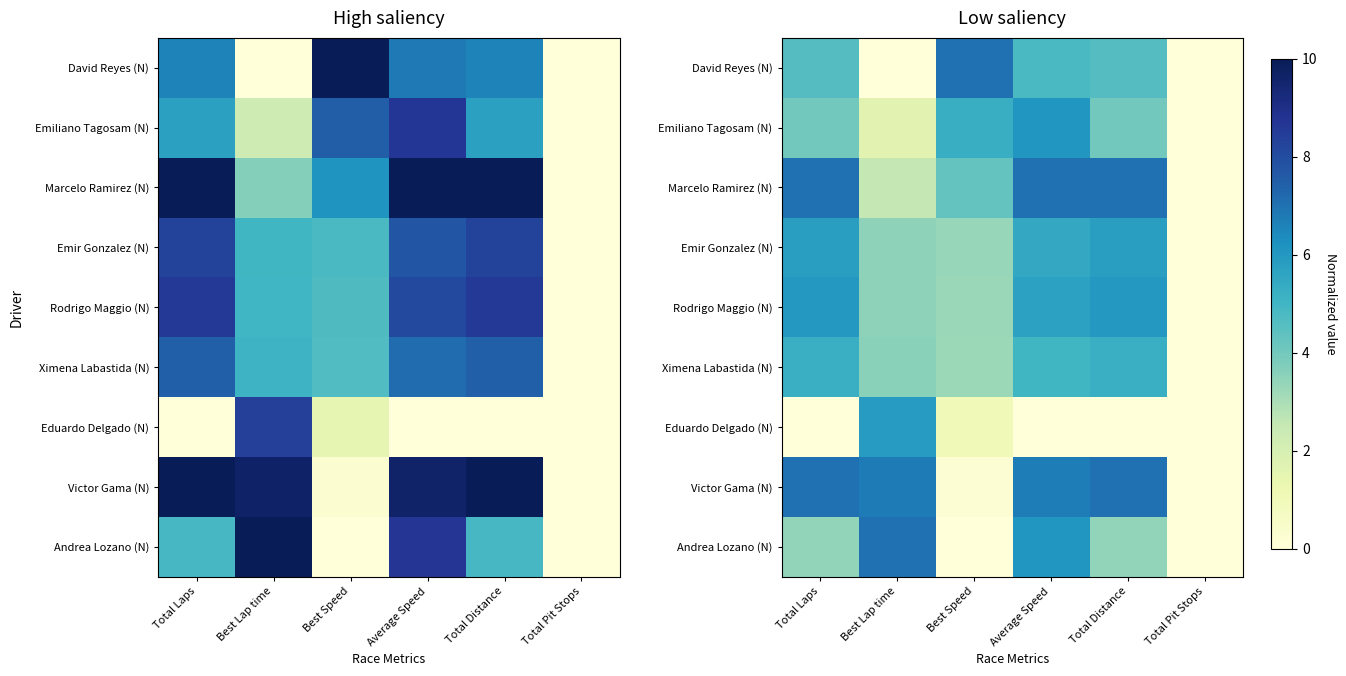

Which series has the largest total across all categories?

Marcelo Ramirez (N)